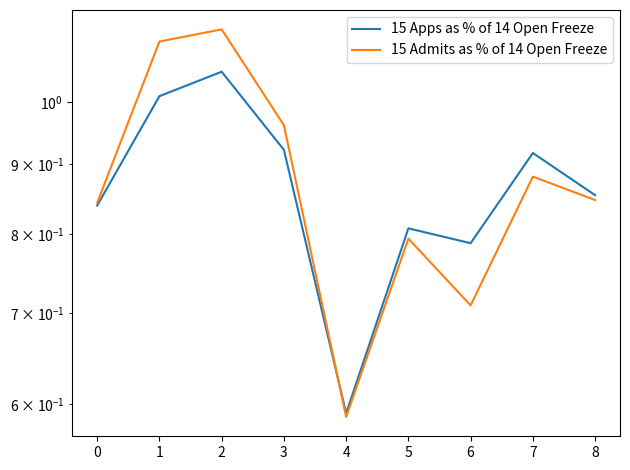

How many lines are shown in the chart?

2